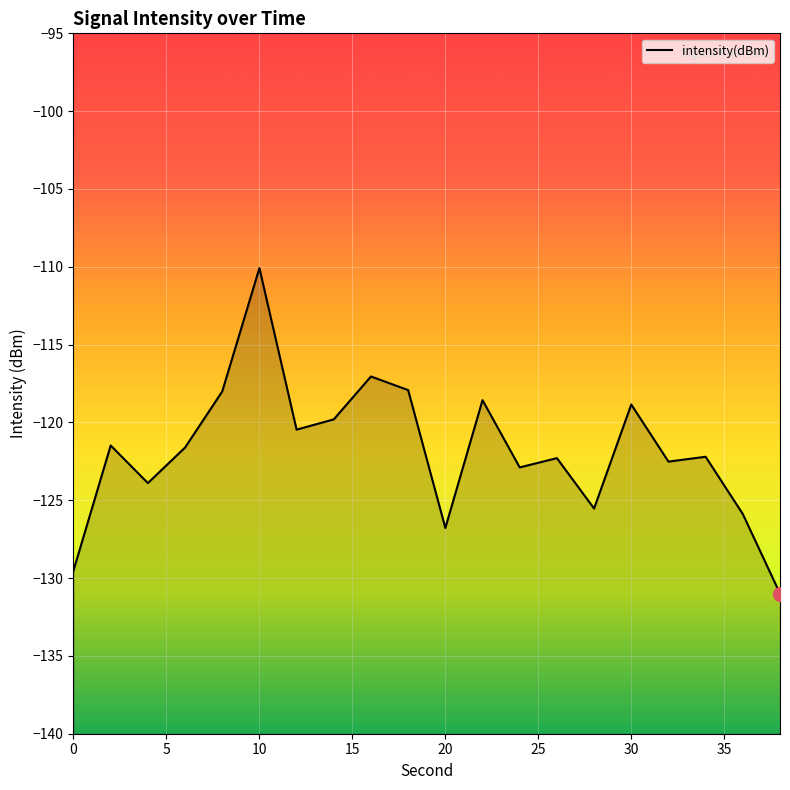

True or false: the data has more than 2 interior local peaks.

True